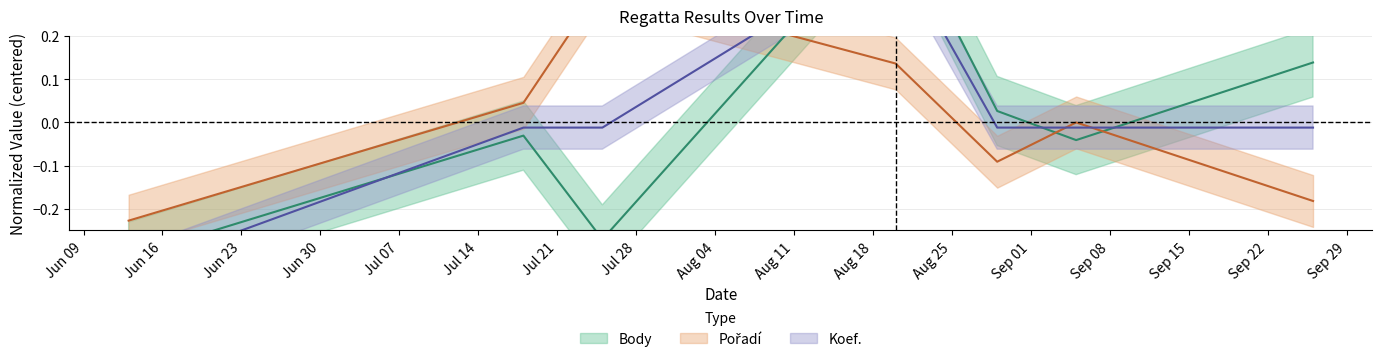

At which label is Body closest to 0?

2020-08-29